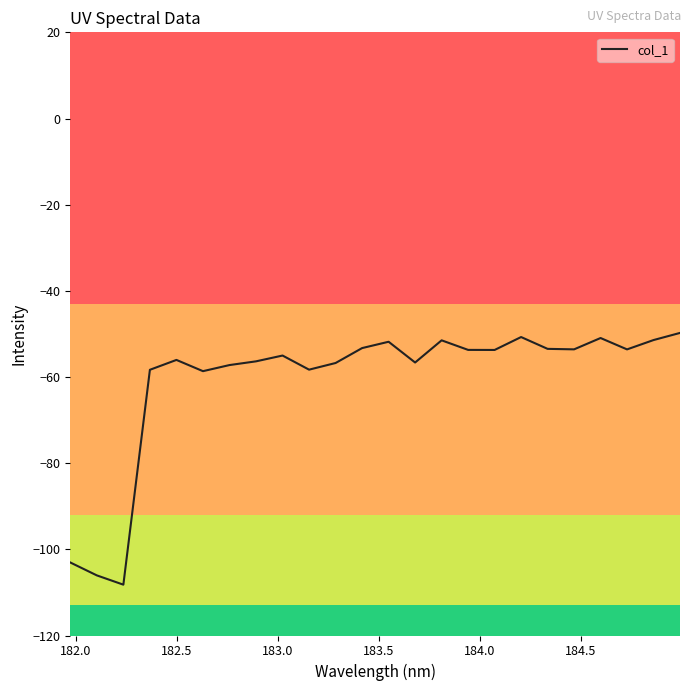

What is the minimum value shown in the chart?

-108.2